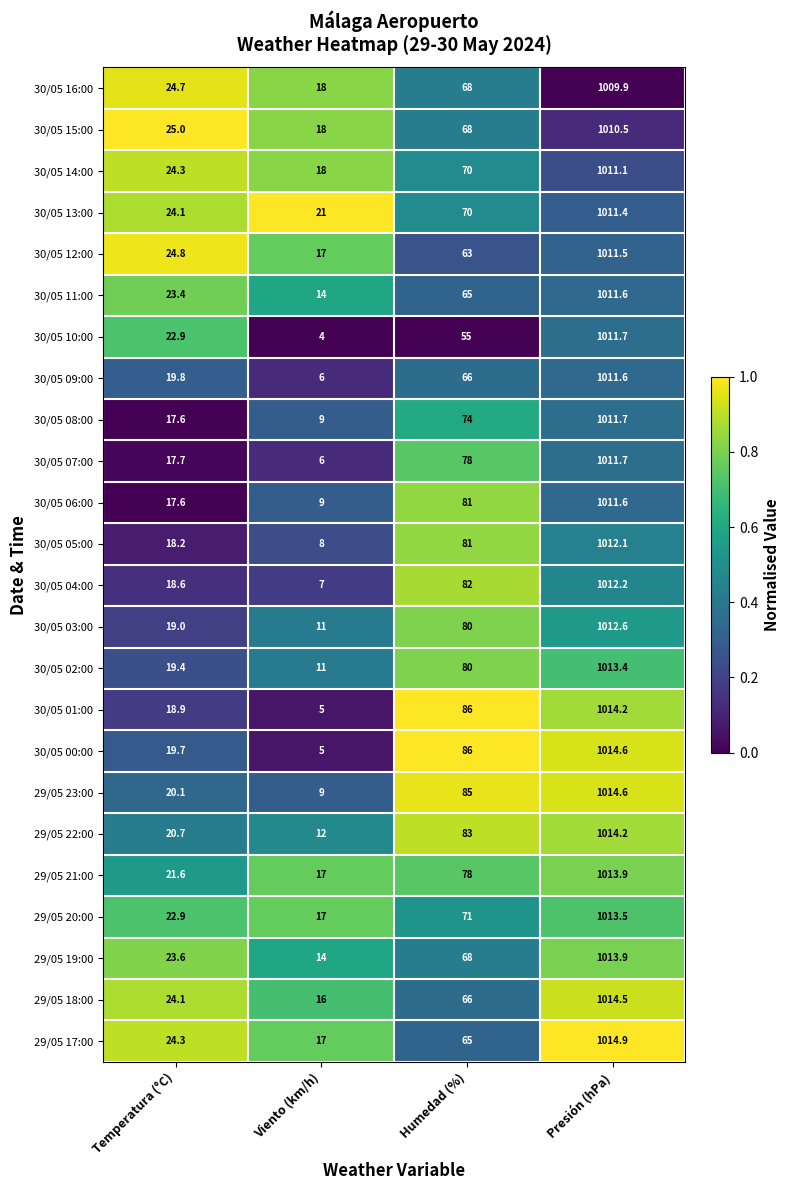

What value does the 30/05 01:00 series have at Humedad (%)?

86.0